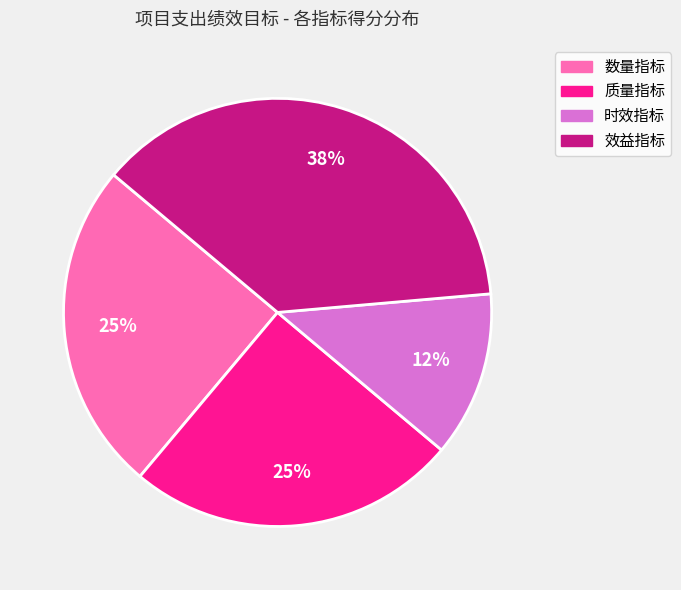

How many segments does this pie chart have?

4